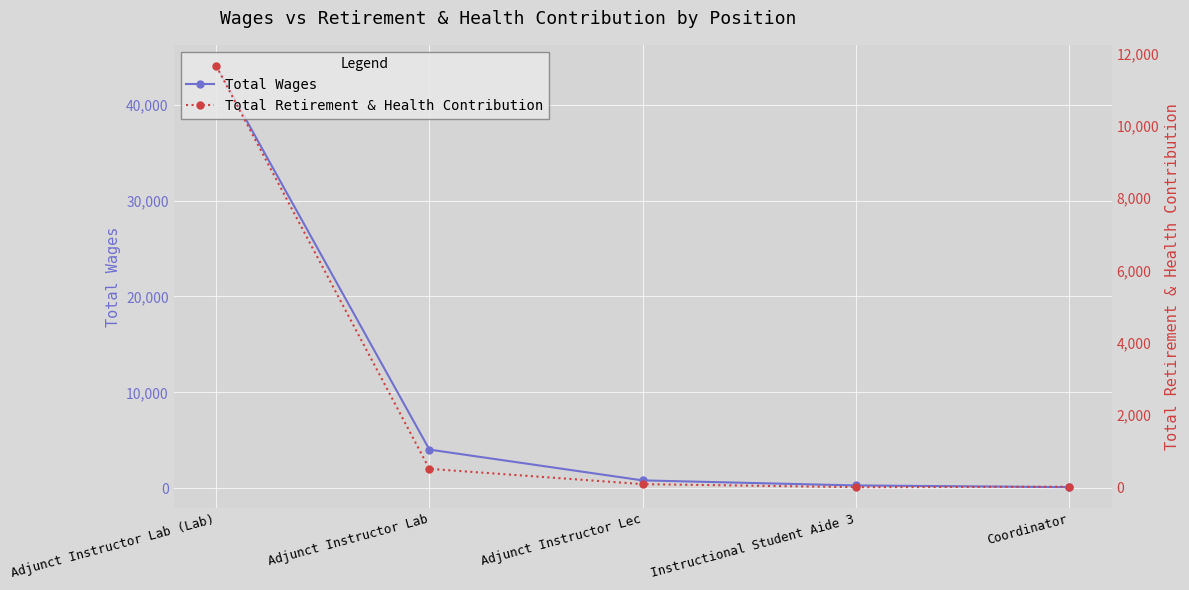

True or false: Total Retirement & Health Contribution and Total Wages cross at least once.

False